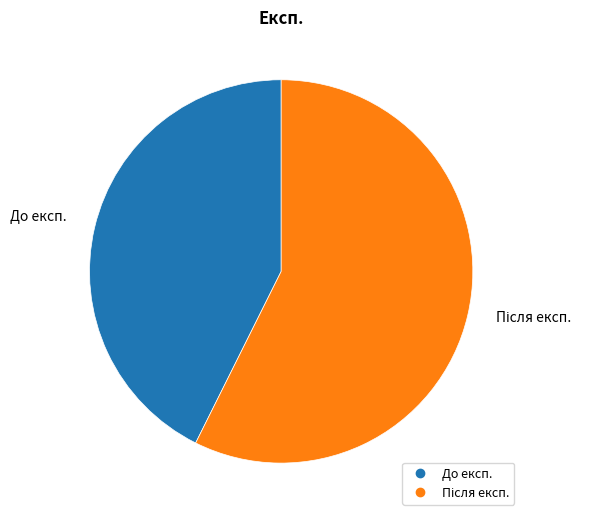

Which category has the smallest portion of the pie?

До експ.